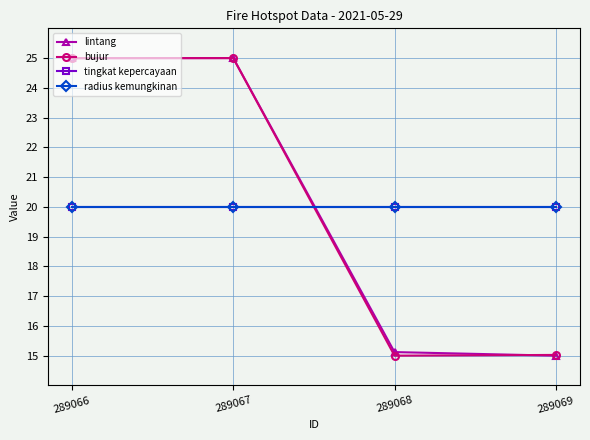

Does the chart display data point markers on the line(s)?

Yes